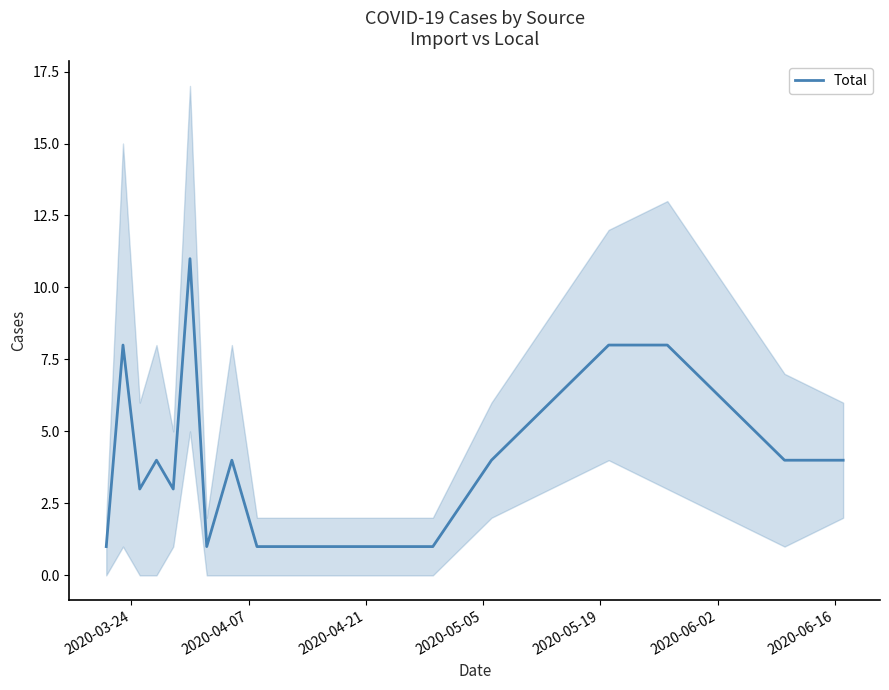

How many lines are shown in the chart?

1